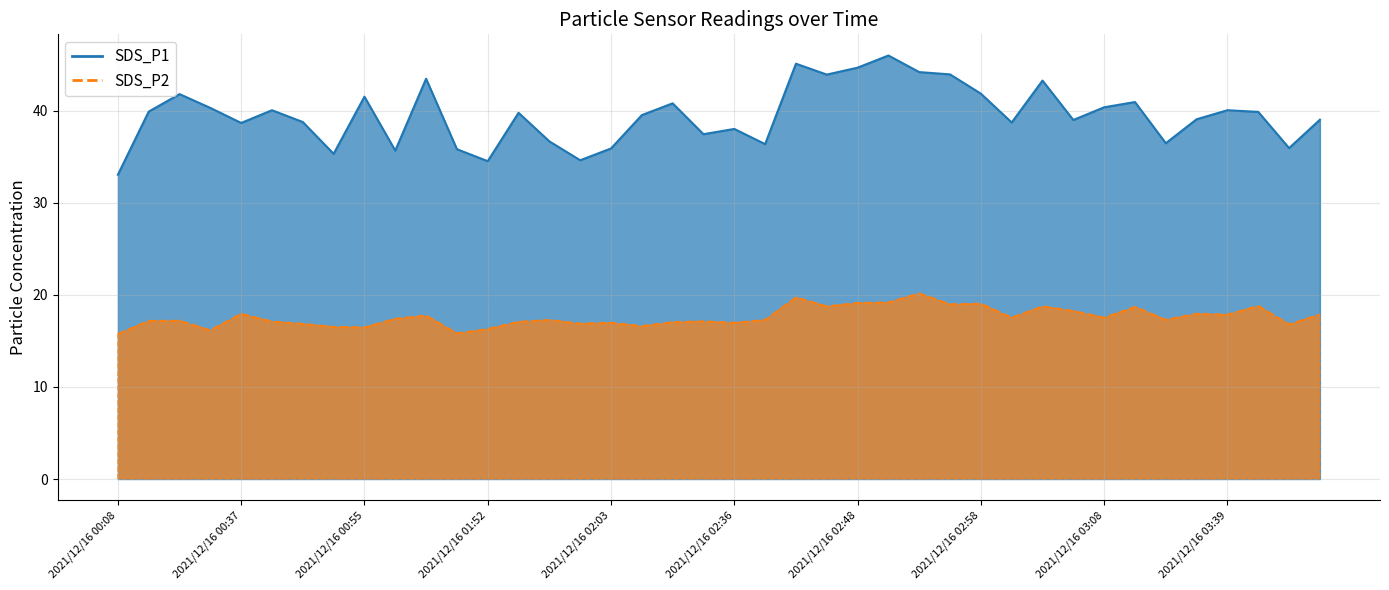

Which has a higher value, 2021/12/16 03:39 or 2021/12/16 03:47?

2021/12/16 03:39